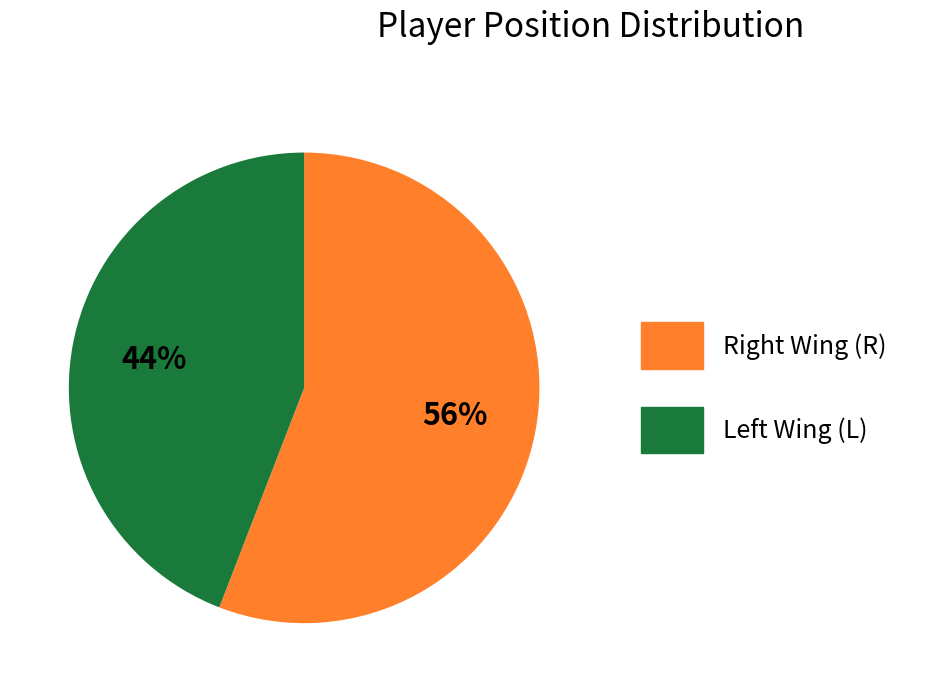

Which slice represents more than half of the pie?

Right Wing (R)